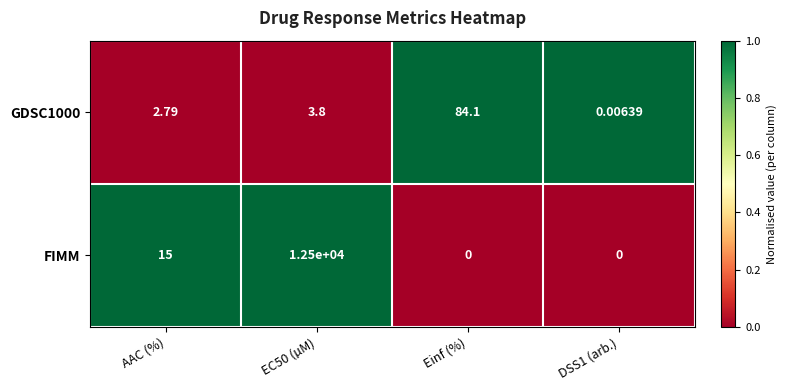

At which category is the sum across all series the highest?

EC50 (µM)